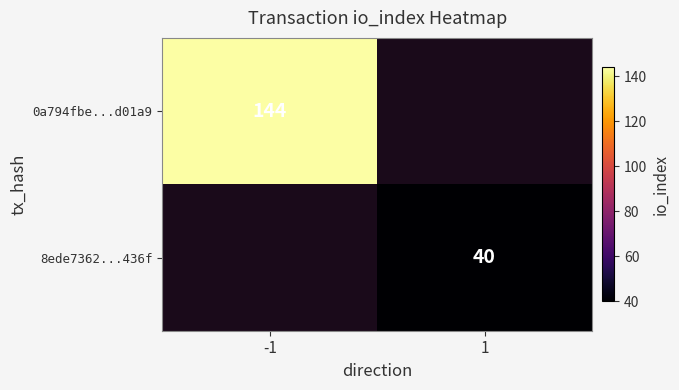

Between 1 and -1, which is larger?

-1